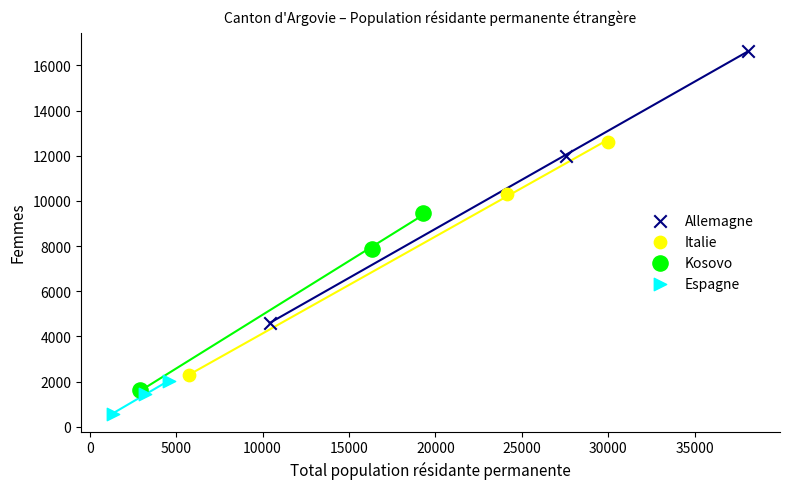

Which series contains the highest Y value?

Allemagne